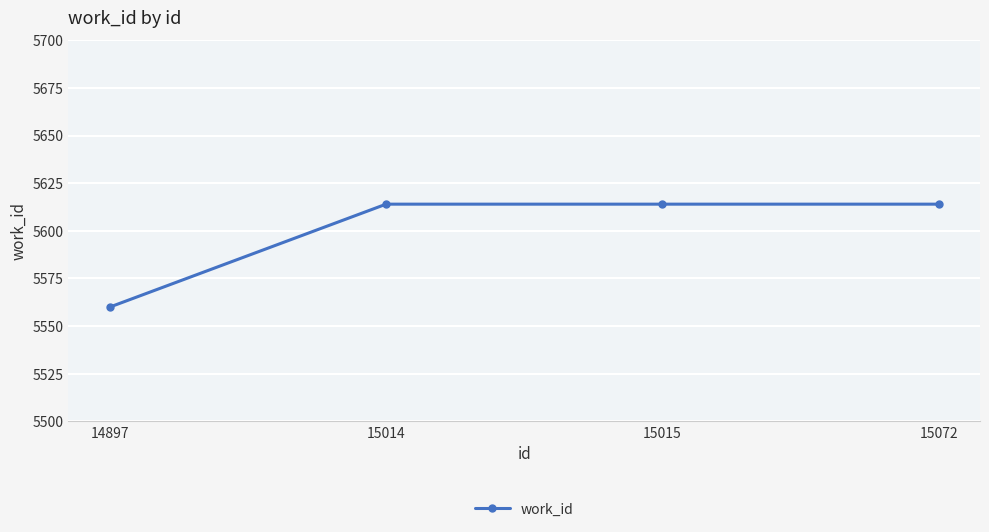

How many categories are shown in the chart?

4